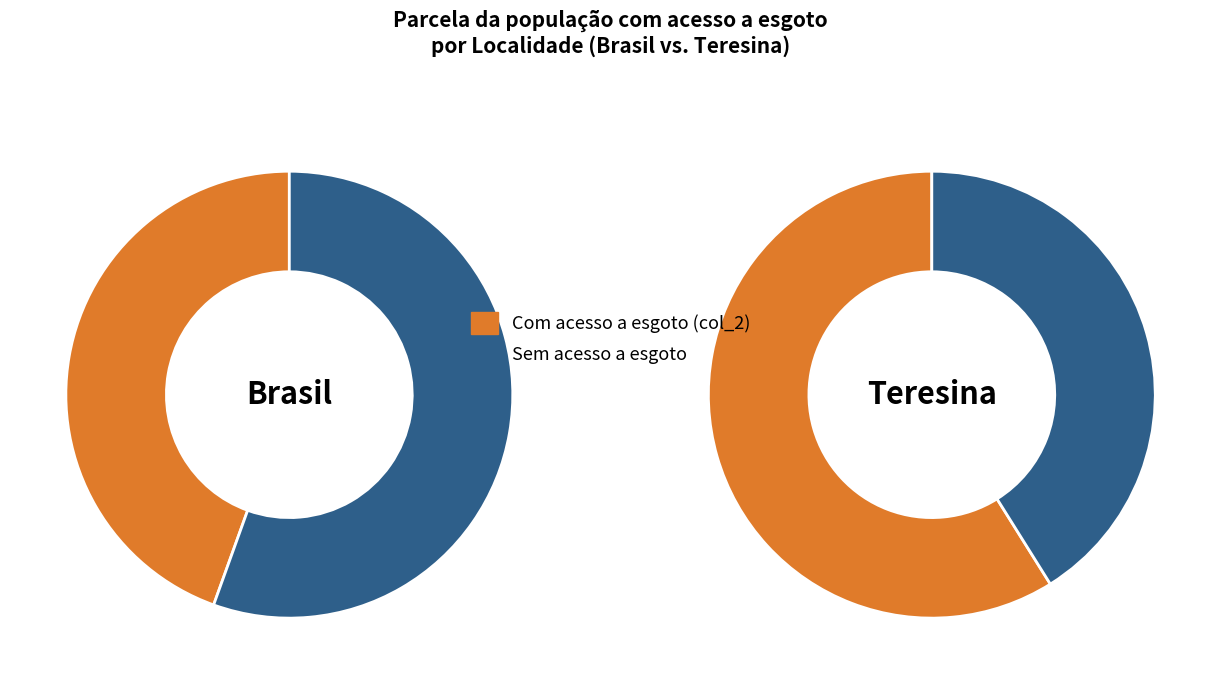

True or false: 7 accounts for 16% of the total.

False